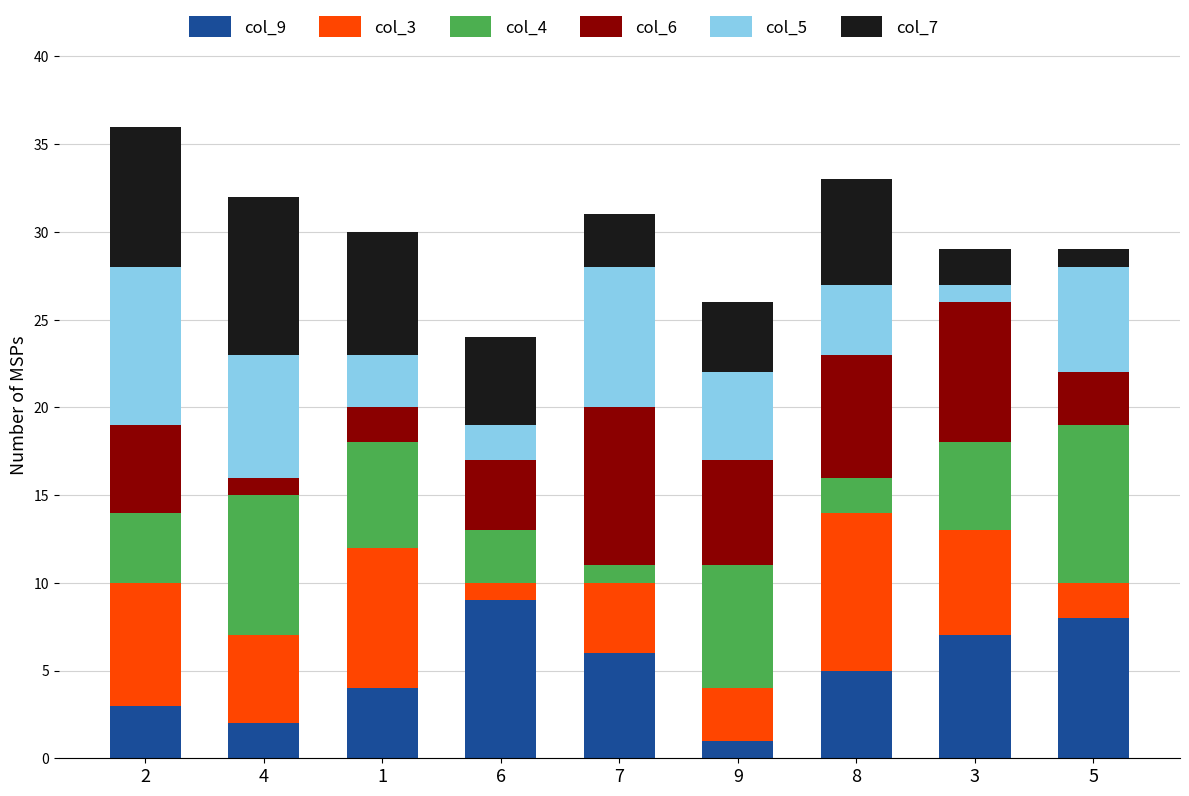

What is the label of the 7th bar from the right?

1